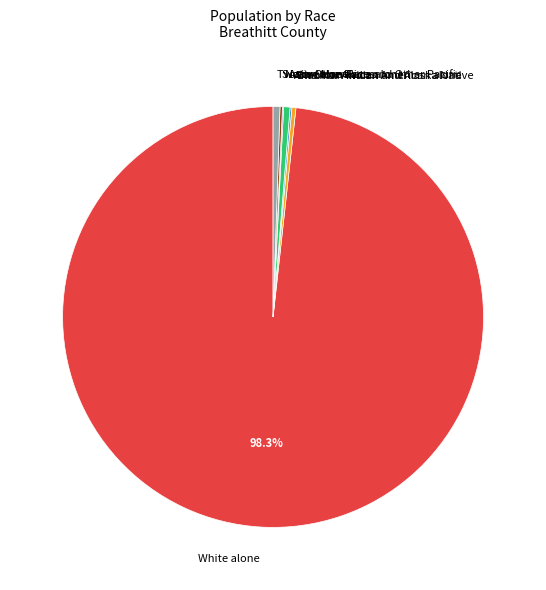

Which slice is the largest?

White alone